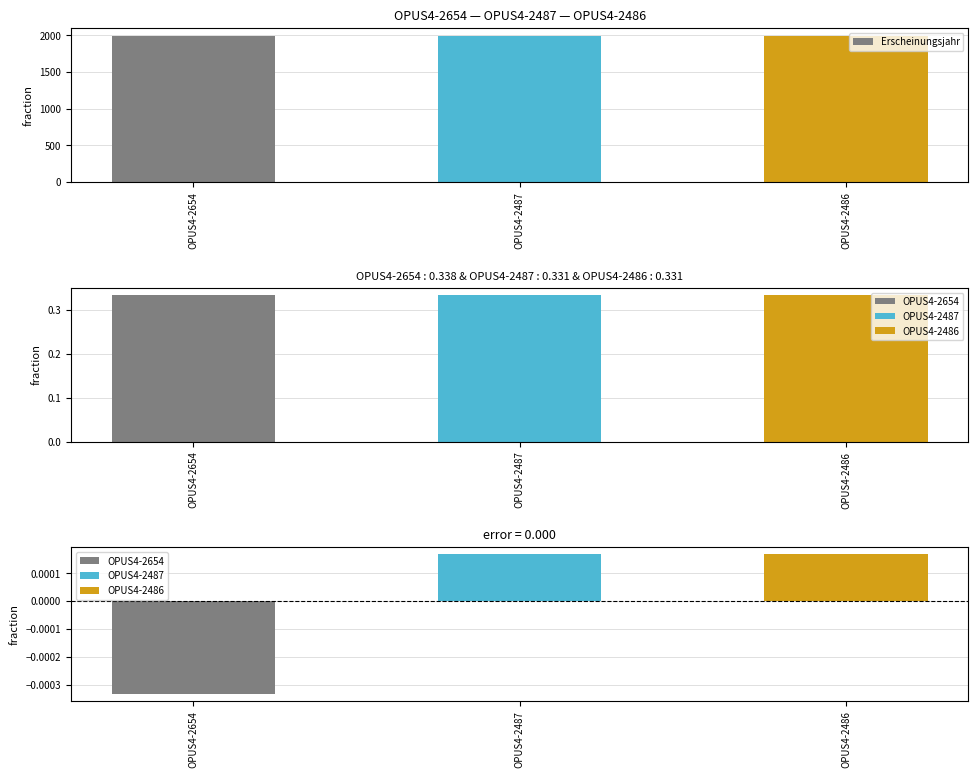

What is the average value?

1990